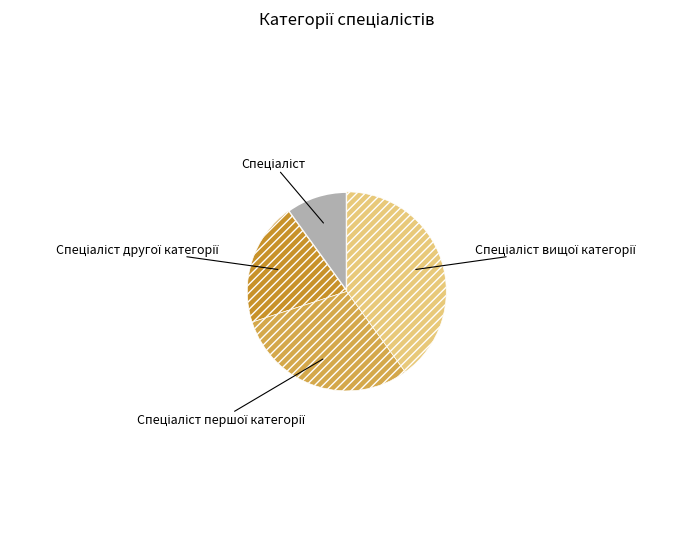

Is there any slice that represents more than half of the pie?

No